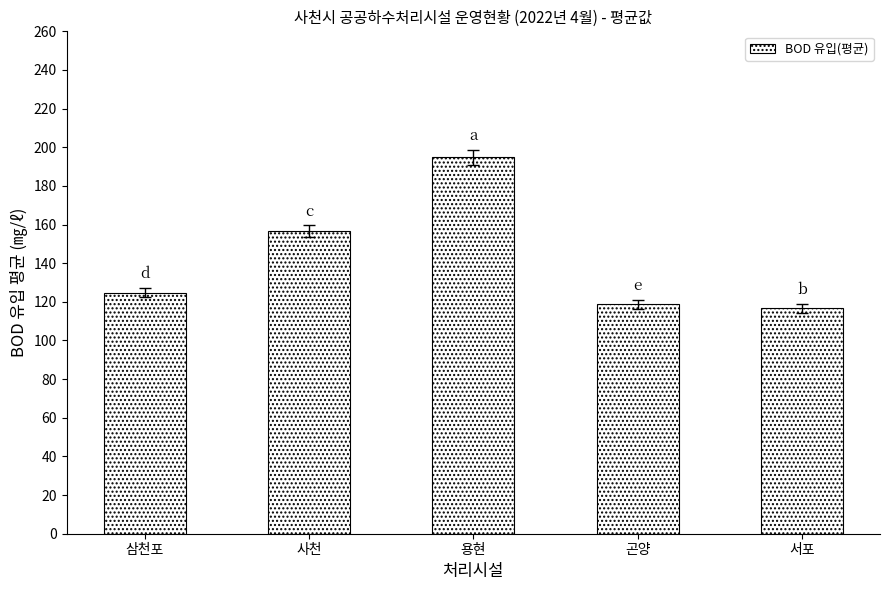

Count the number of values greater than 124.

3